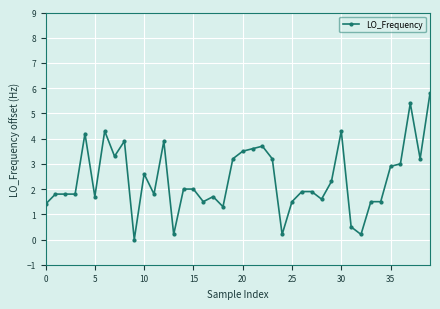

True or false: there are more than 2 points higher than both neighbors.

True